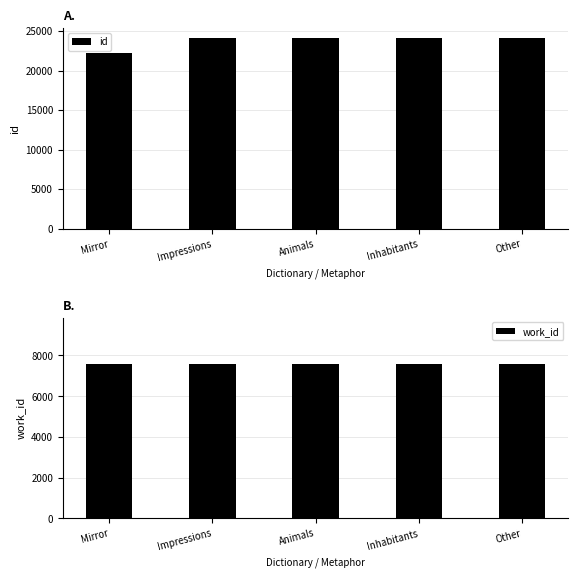

What is the highest value of the id series?

24171